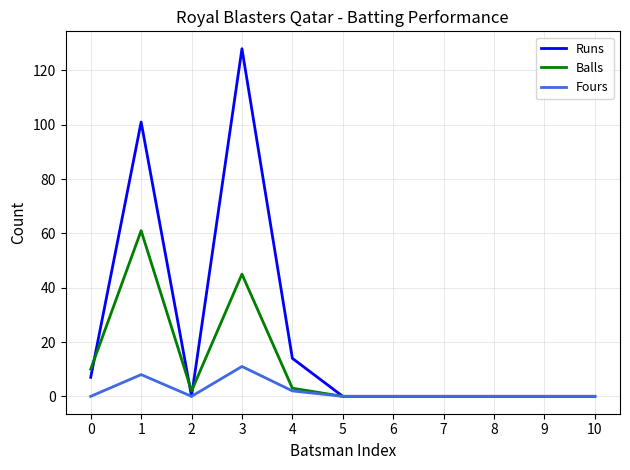

Is this an area chart (filled region under the line)?

No